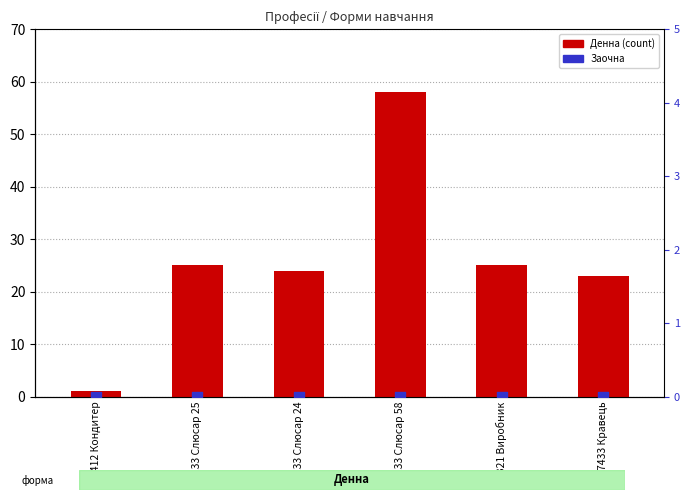

Which series reaches the maximum Y coordinate?

Денна